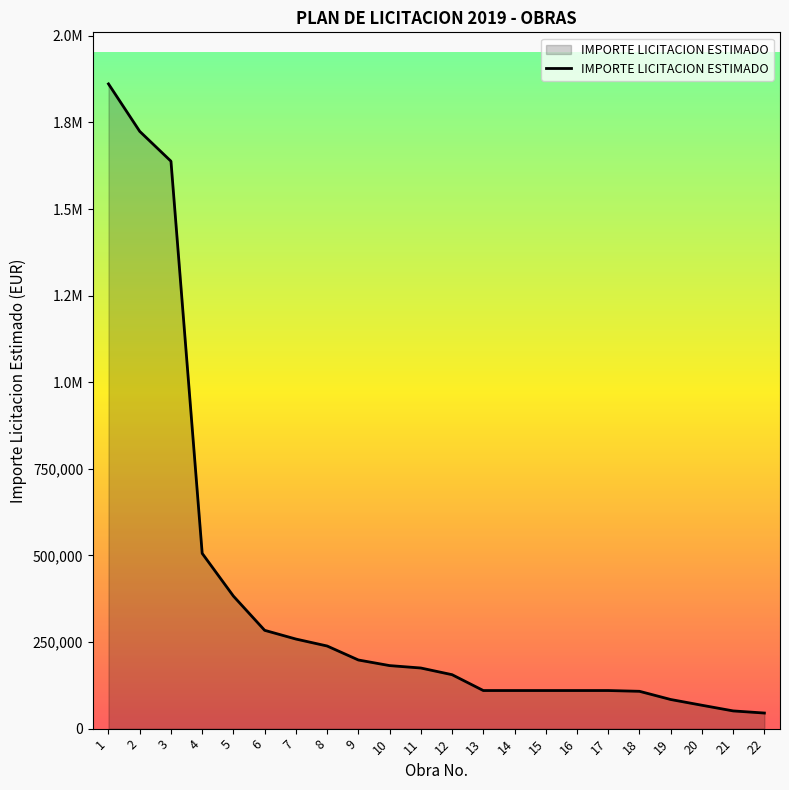

Does the chart display data point markers on the line(s)?

No